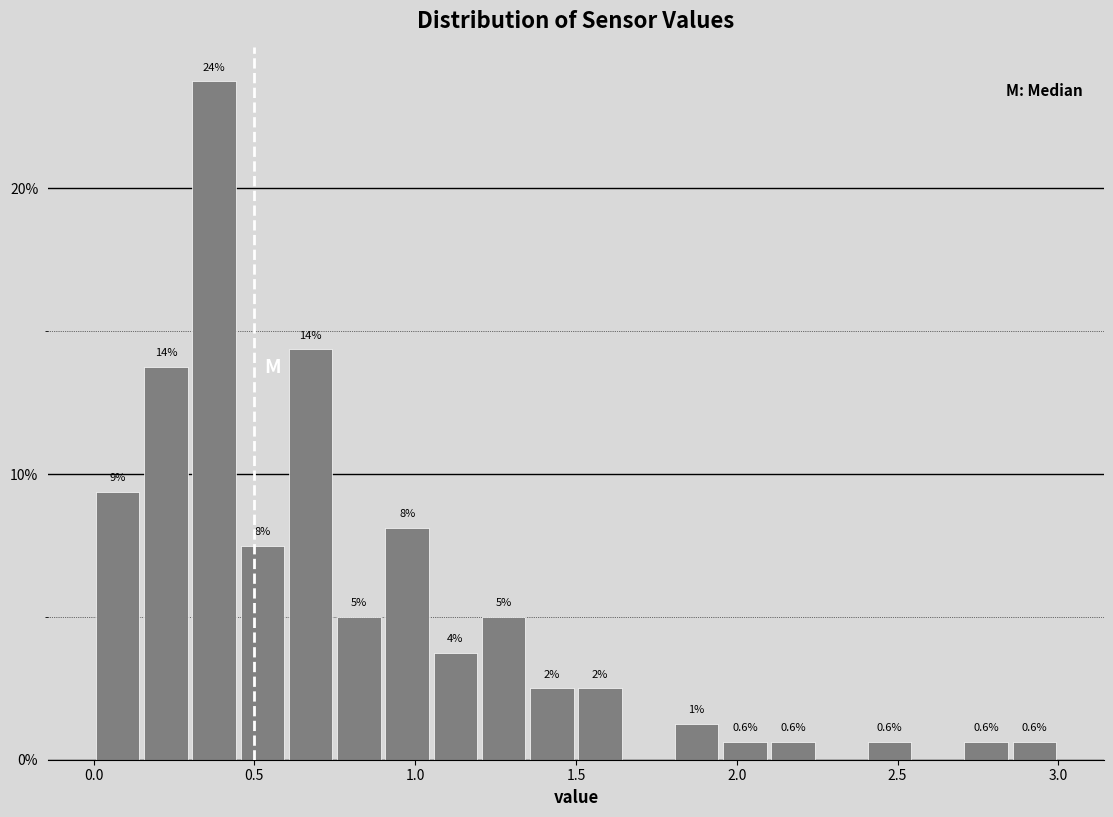

Read against the x-axis, roughly where is the centre of the tallest bar?

0.40